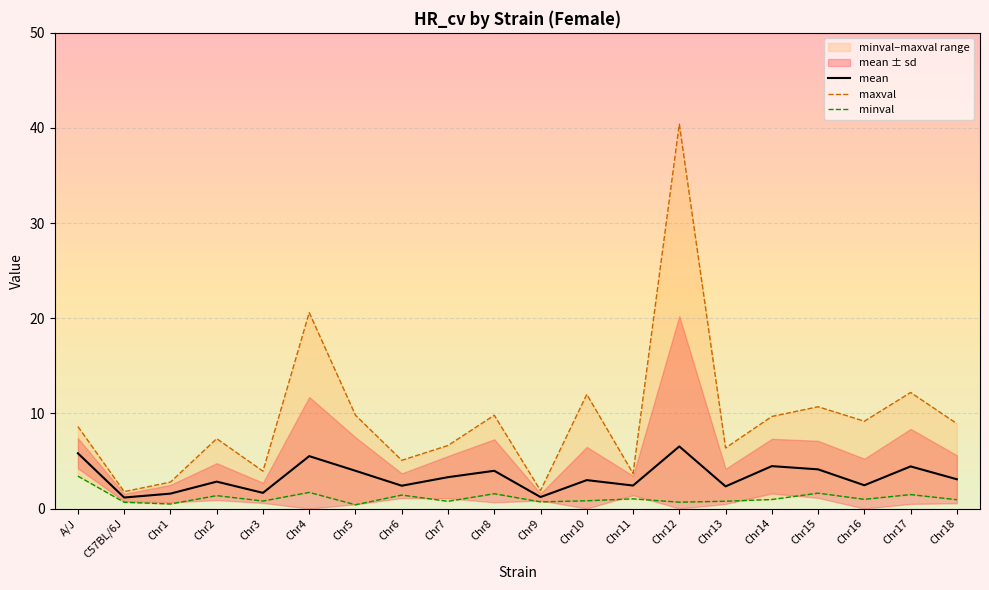

What is the minimum value for mean?

1.2